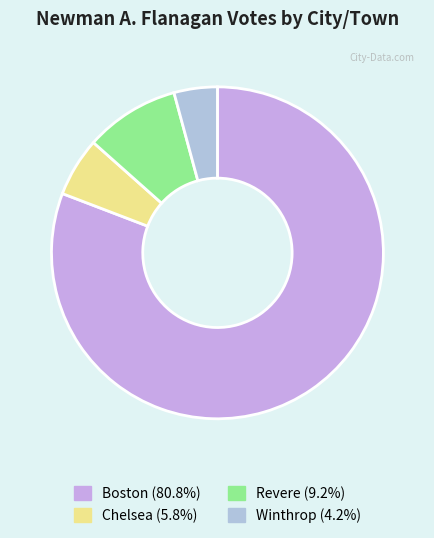

Which category accounts for the majority?

Boston